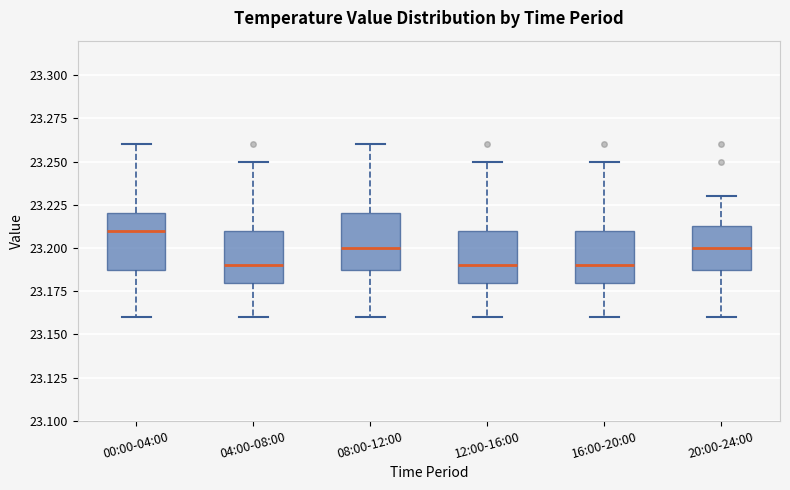

Reading left to right, transcribe this box plot: for each box, give where its median line is, the range the box spans, and where its two whiskers end, as read against the y-axis. The values are not printed on the chart, so give them approximately, as read against the axis.

00:00-04:00: median 23.210, box 23.190 to 23.220, whiskers 23.160 to 23.260
04:00-08:00: median 23.190, box 23.180 to 23.210, whiskers 23.160 to 23.250
08:00-12:00: median 23.200, box 23.190 to 23.220, whiskers 23.160 to 23.260
12:00-16:00: median 23.190, box 23.180 to 23.210, whiskers 23.160 to 23.250
16:00-20:00: median 23.190, box 23.180 to 23.210, whiskers 23.160 to 23.250
20:00-24:00: median 23.200, box 23.190 to 23.215, whiskers 23.160 to 23.230